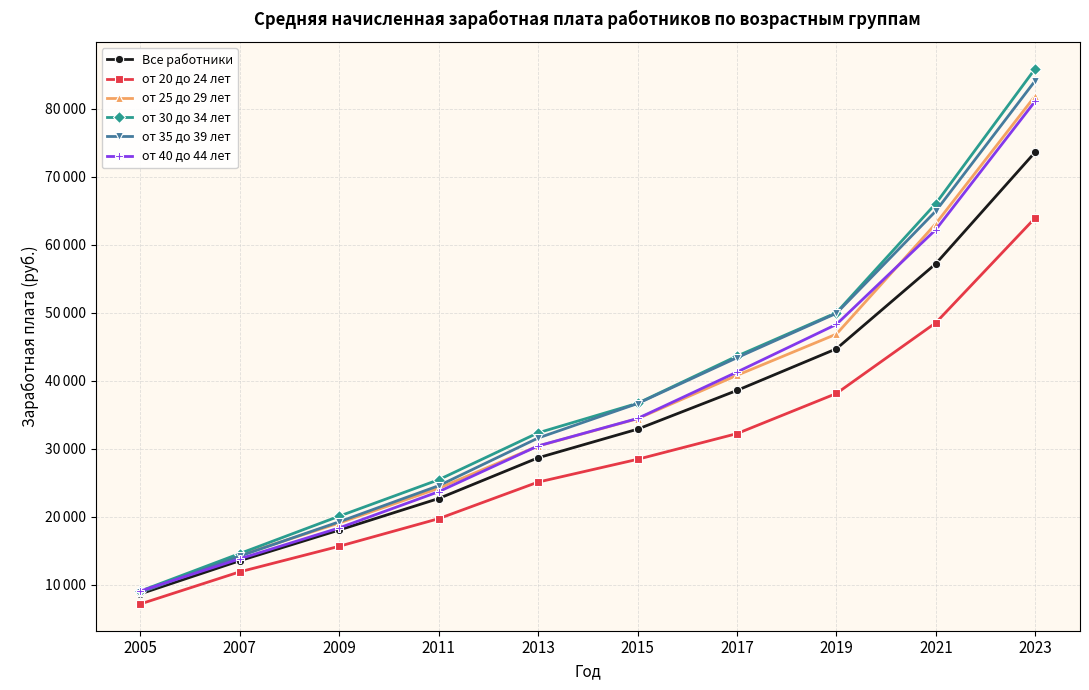

Between 2009 and 2011, which series saw the biggest shift?

от 30 до 34 лет